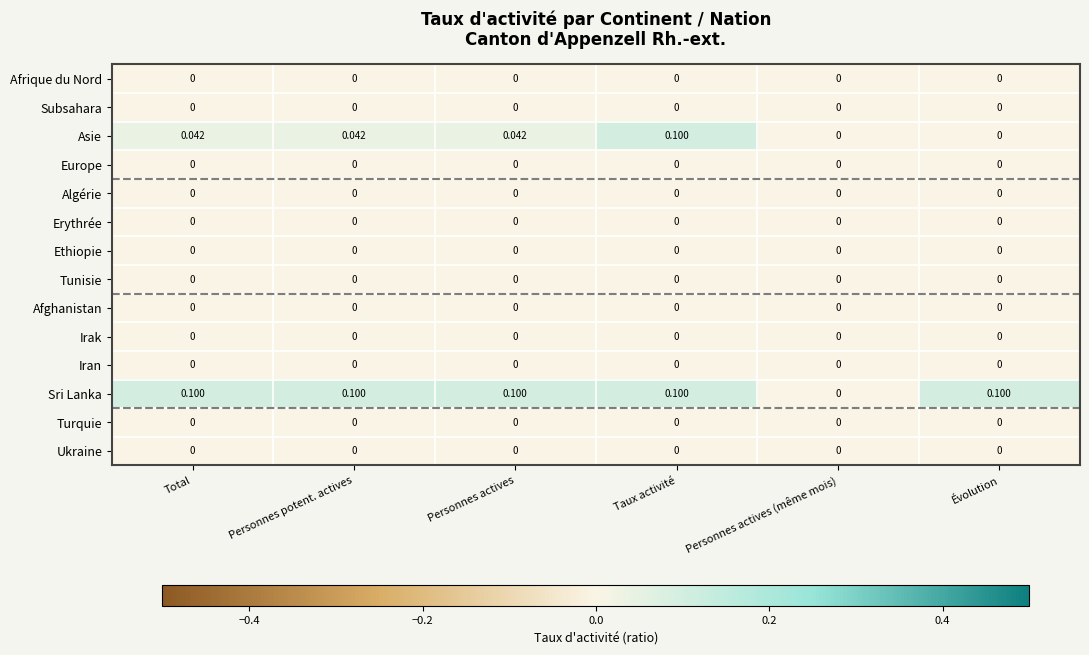

Is the value of Tunisie at Personnes actives greater than the value of Asie at Personnes actives?

No